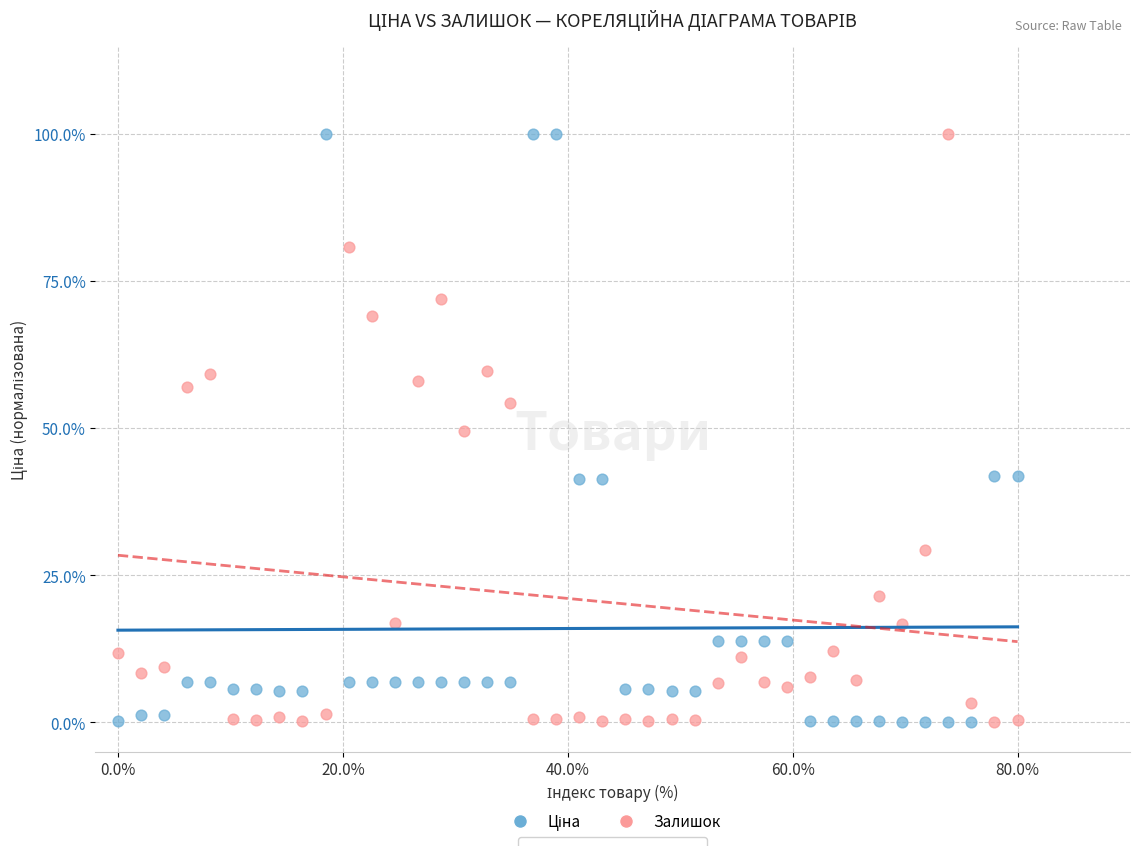

Across all data points, what is the range of X values (max minus min)?

80.0